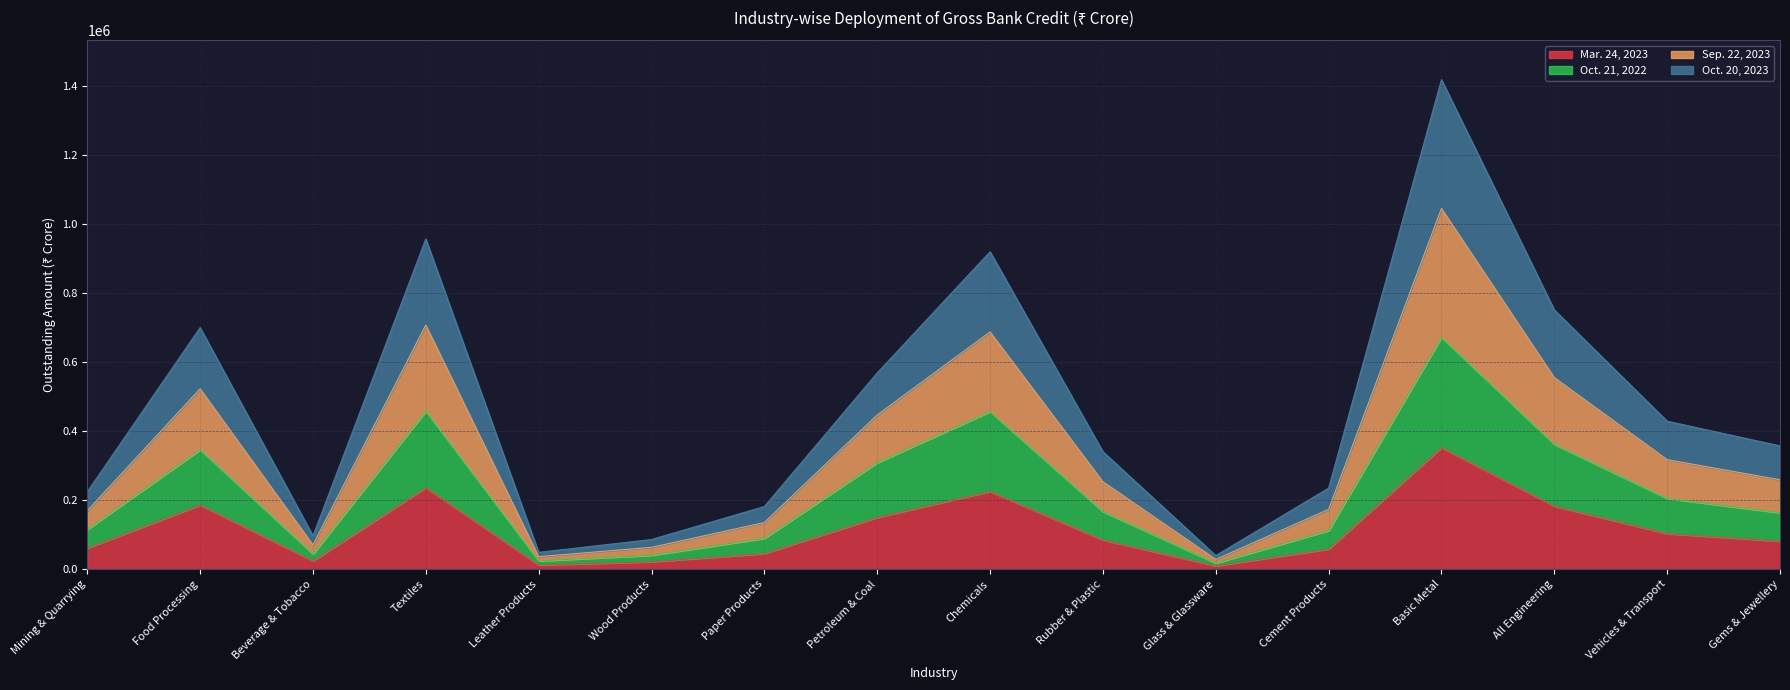

List the labels in order of Sep. 22, 2023 value, largest first.

Basic Metal, Textiles, Chemicals, All Engineering, Food Processing, Petroleum & Coal, Vehicles & Transport, Gems & Jewellery, Rubber & Plastic, Cement Products, Mining & Quarrying, Paper Products, Beverage & Tobacco, Wood Products, Leather Products, Glass & Glassware